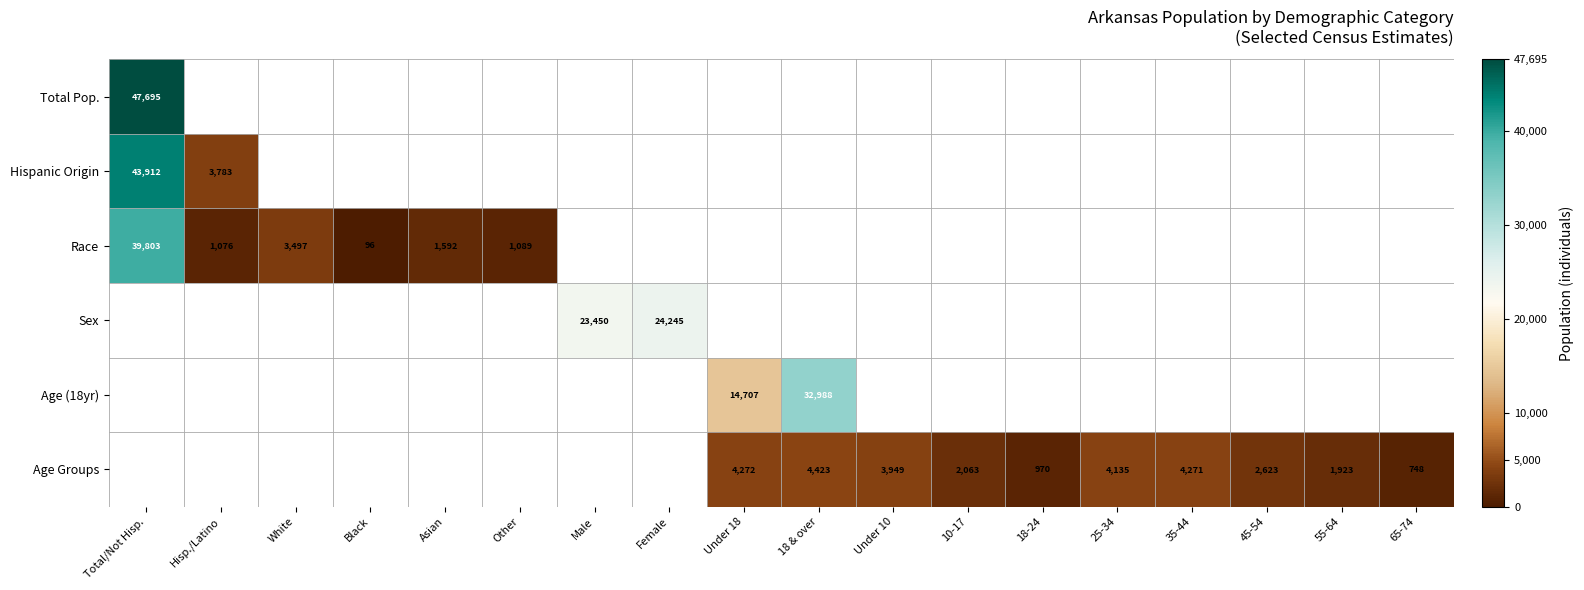

Is it true that Age Groups equals 7422 at 18 & over?

False